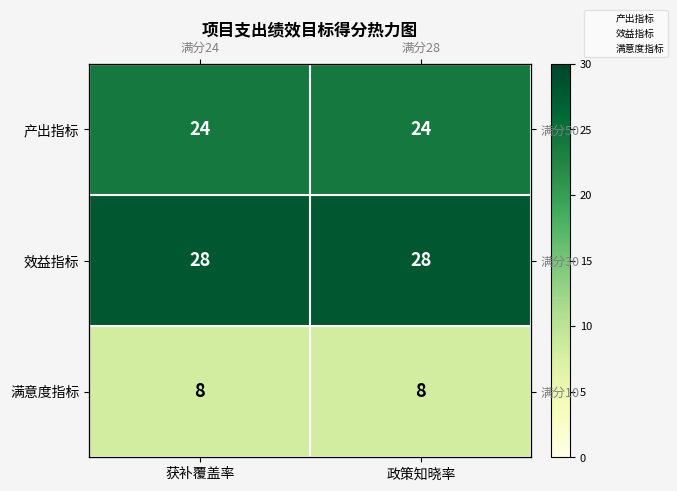

List the labels in order of 效益指标 value, largest first.

获补覆盖率, 政策知晓率